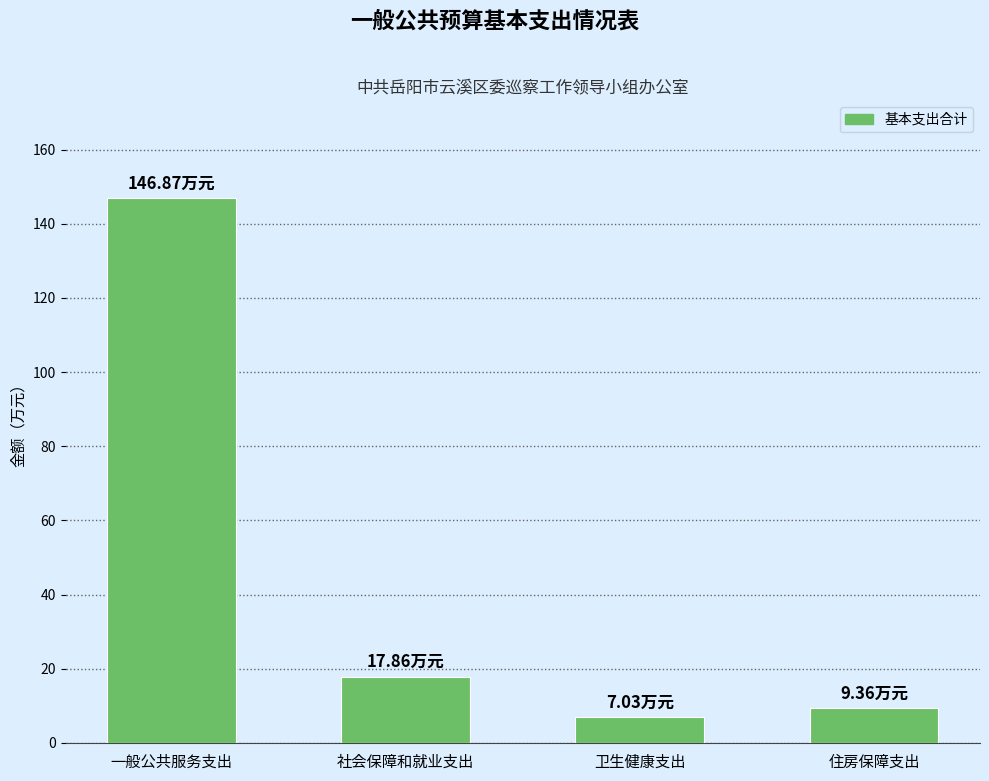

List the labels in order of value, largest first.

一般公共服务支出, 社会保障和就业支出, 住房保障支出, 卫生健康支出